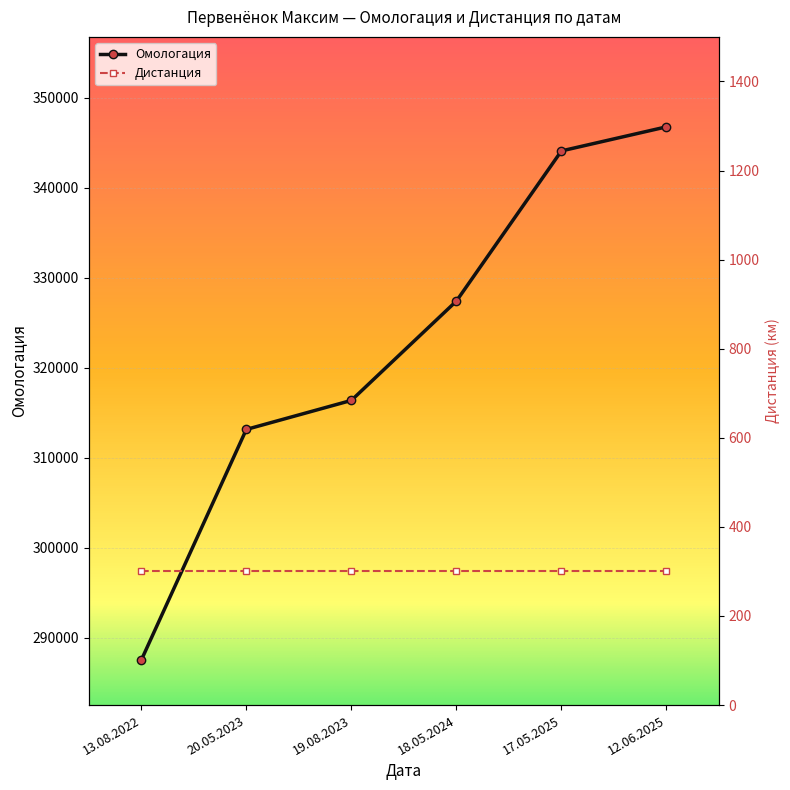

True or false: the data shows 457859 at 18.05.2024.

False